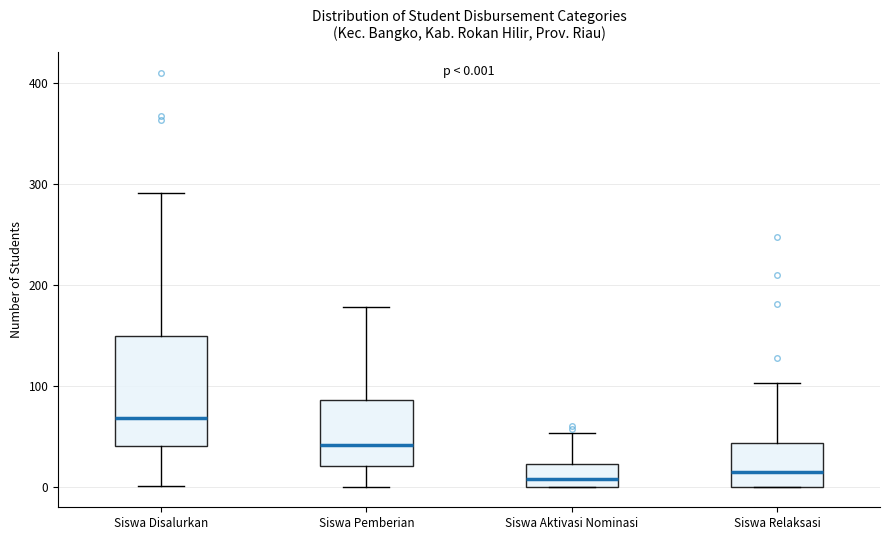

Which box's median line is the highest?

Siswa Disalurkan